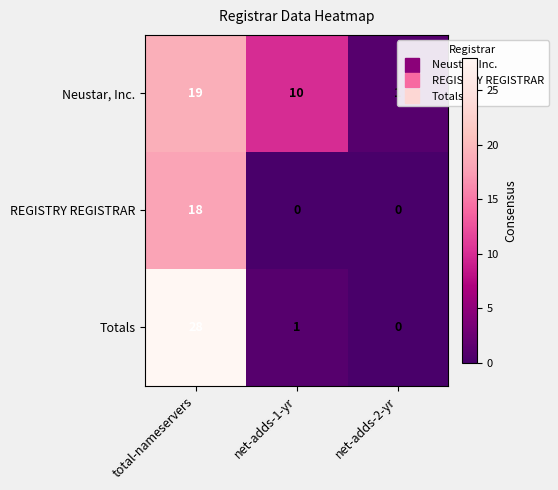

Which series changed the most between net-adds-1-yr and net-adds-2-yr?

Neustar, Inc.